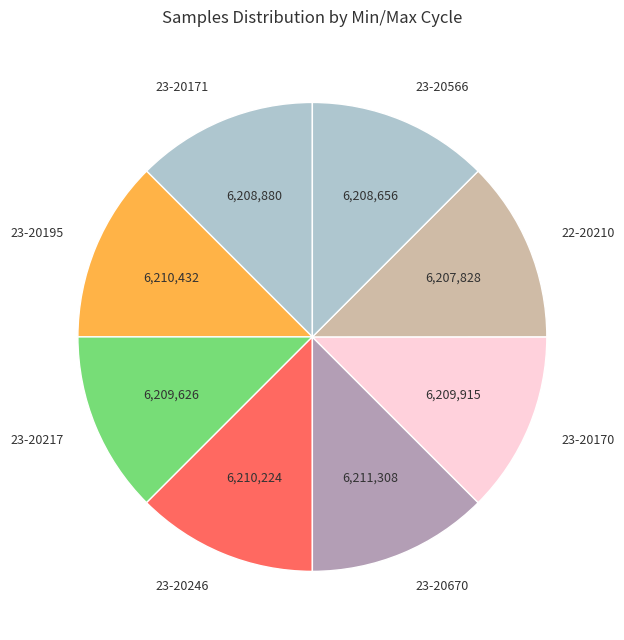

The 23-20195 slice represents 13% of the pie. True or false?

True